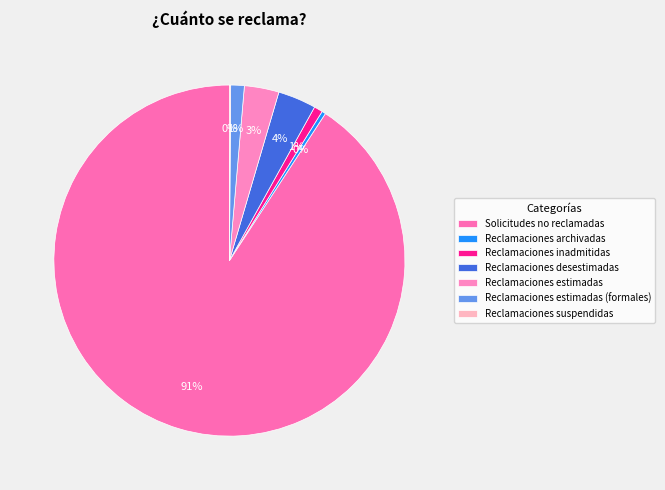

To the nearest percent, what is the difference between the largest and smallest slice percentages?

91%